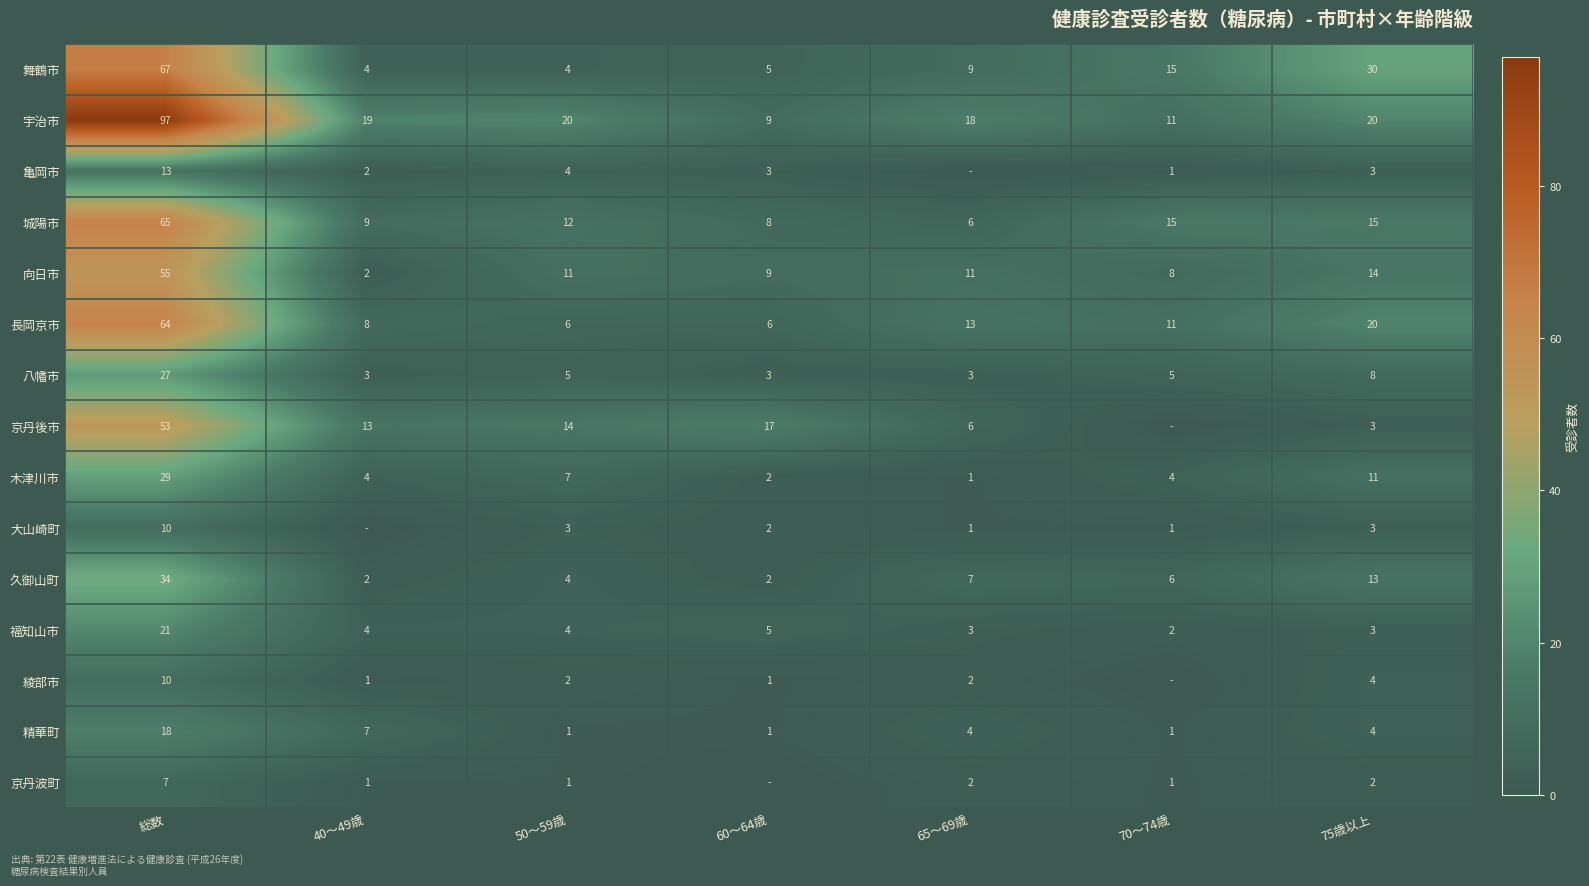

How many data points in 宇治市 are less than 19?

3